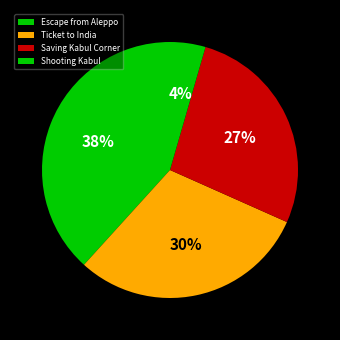

Is it true that Ticket to India is 30% of the pie?

True